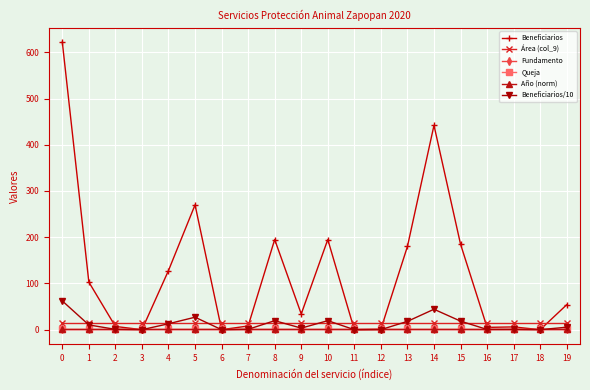

True or false: Fundamento has more than 0 interior local peaks.

False